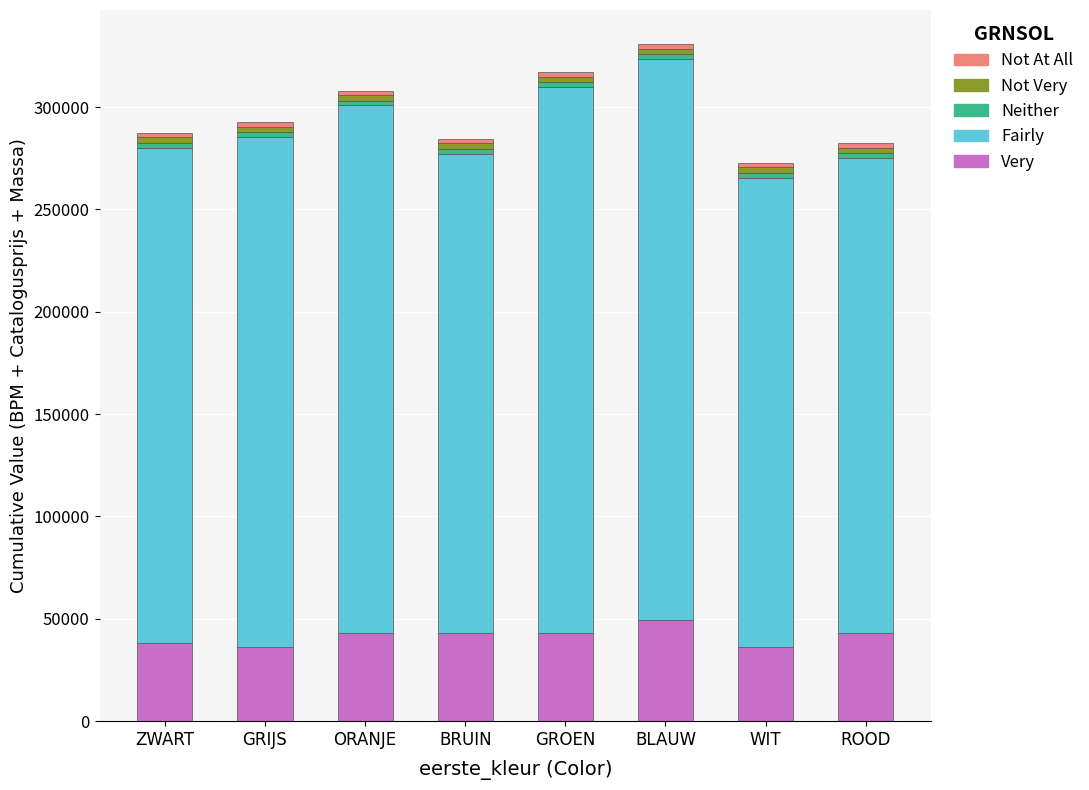

Is it true that Very equals 42919 at ORANJE?

True